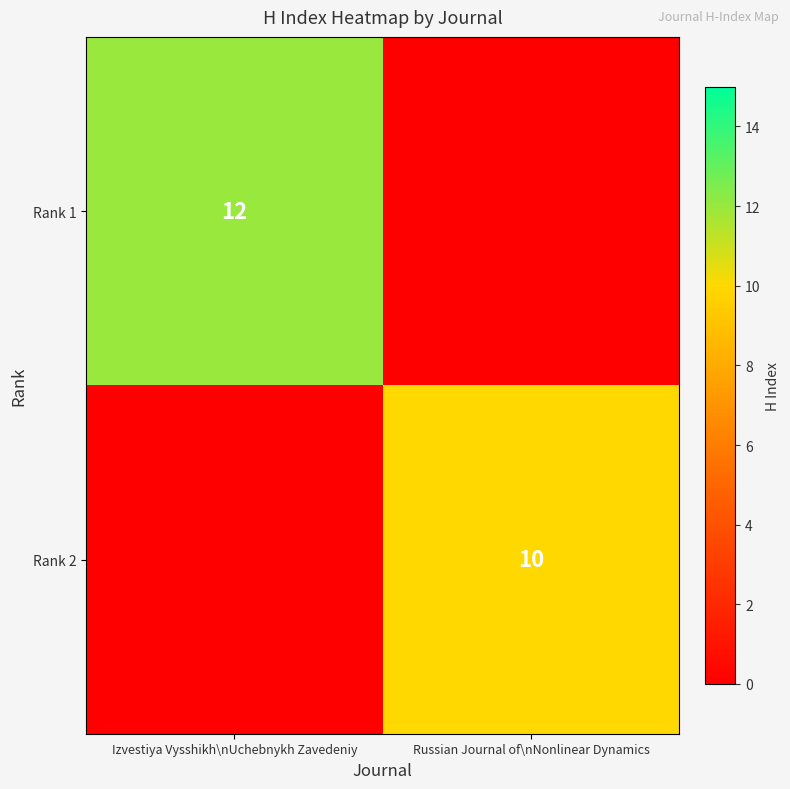

Which has a higher value, Russian Journal of\nNonlinear Dynamics or Izvestiya Vysshikh\nUchebnykh Zavedeniy?

Izvestiya Vysshikh\nUchebnykh Zavedeniy